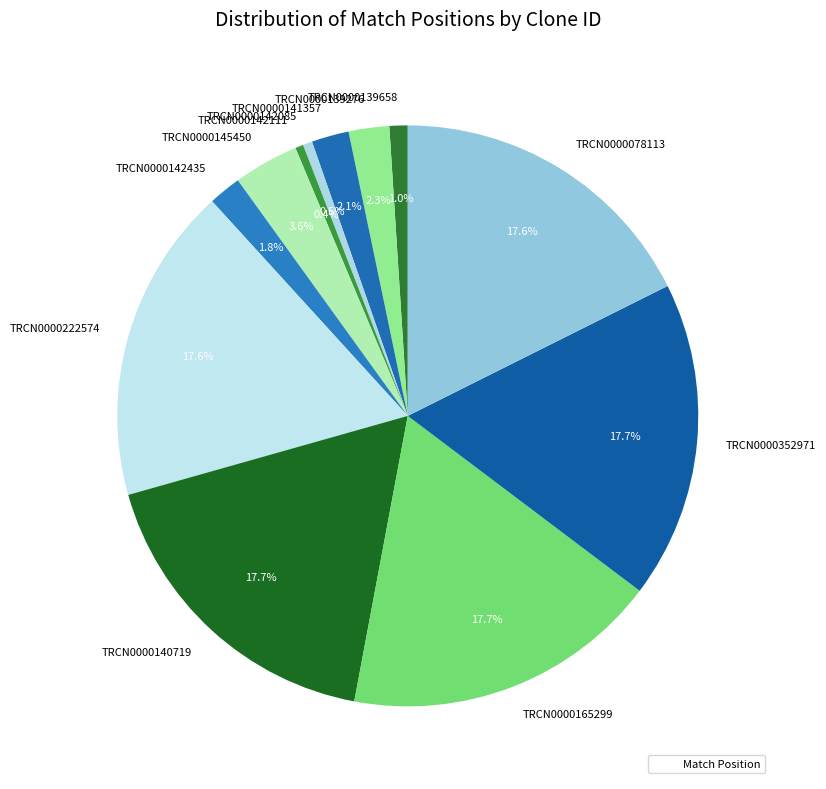

To the nearest percent, what is the average slice percentage?

8%